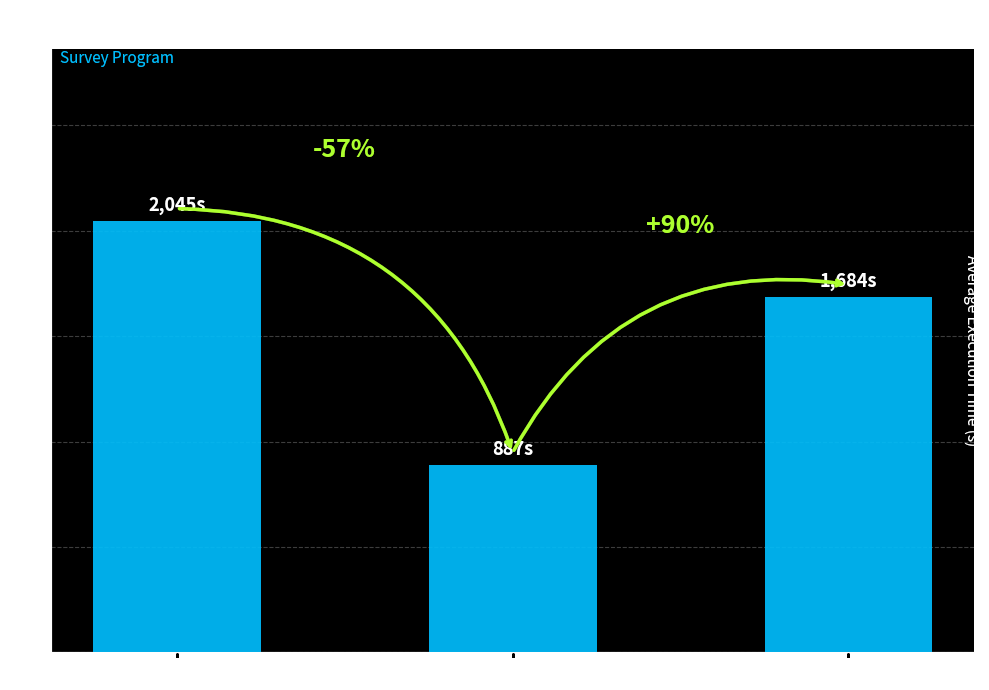

Rank the categories by value from highest to lowest.

DES Baseline, ATLAS Baseline, GPS Baseline